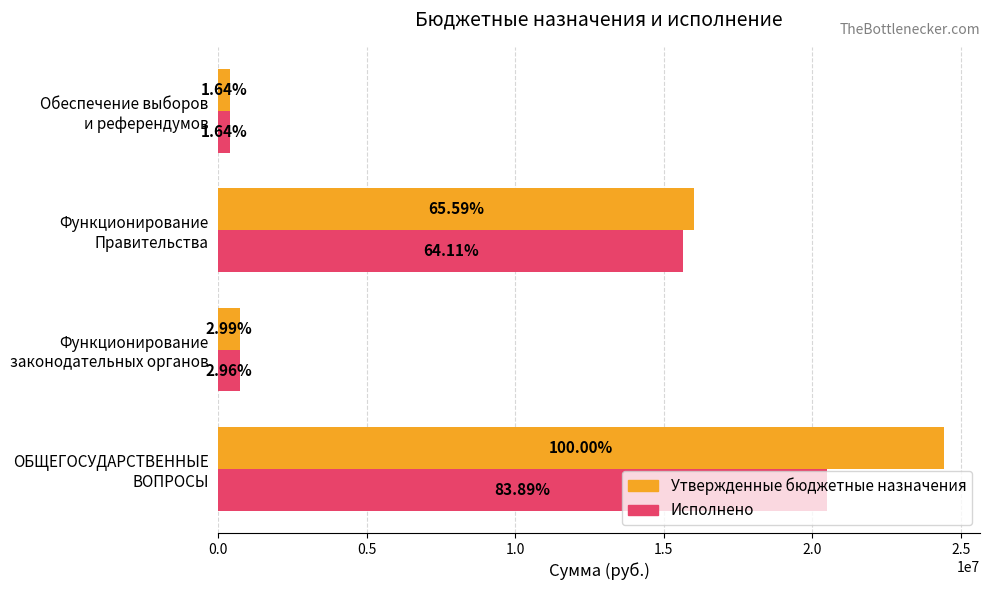

What is the minimum value for Утвержденные бюджетные назначения?

400000.0